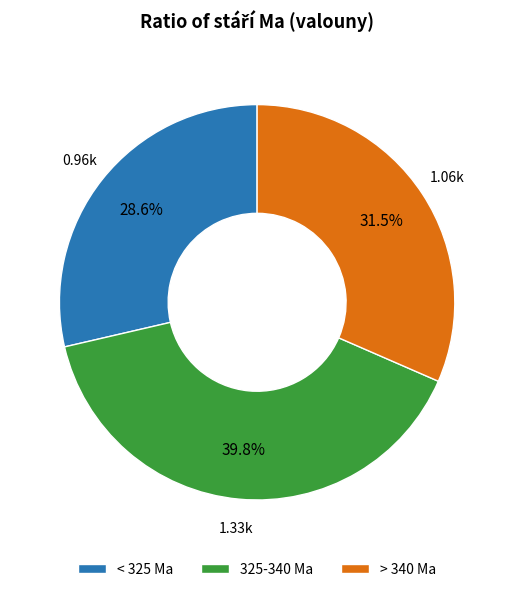

Does > 340 Ma represent more than half of the total?

No